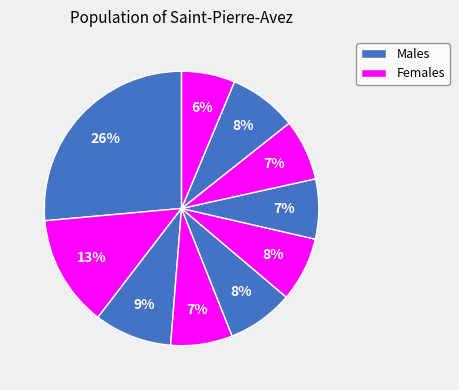

How many segments does this pie chart have?

10